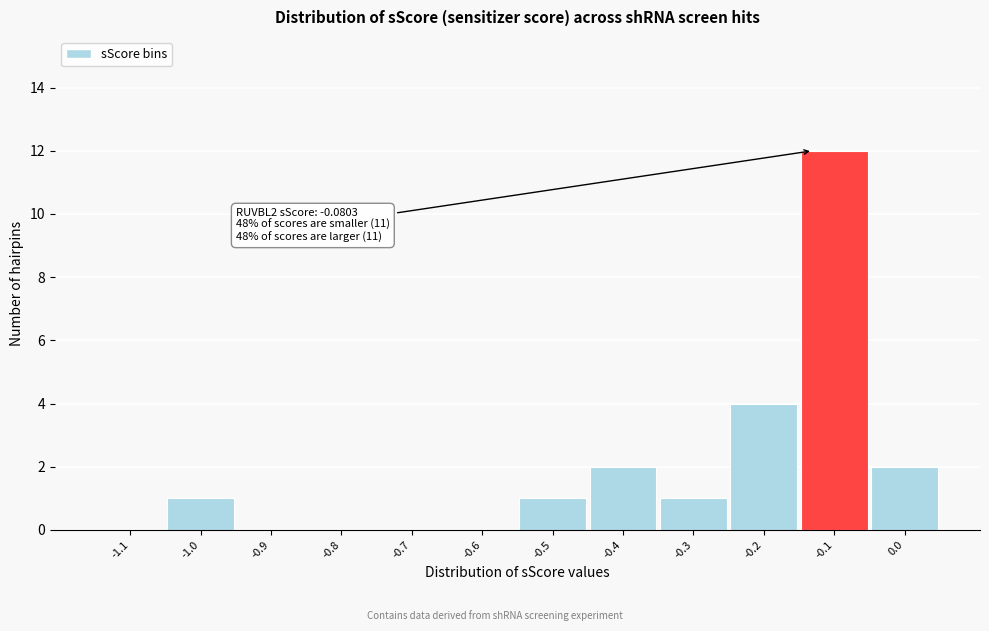

Reading left to right, extract all data points from this chart.

-1.1=0	-1.0=1	-0.9=0	-0.8=0	-0.7=0	-0.6=0	-0.5=1	-0.4=2	-0.3=1	-0.2=4	-0.1=12	0.0=2